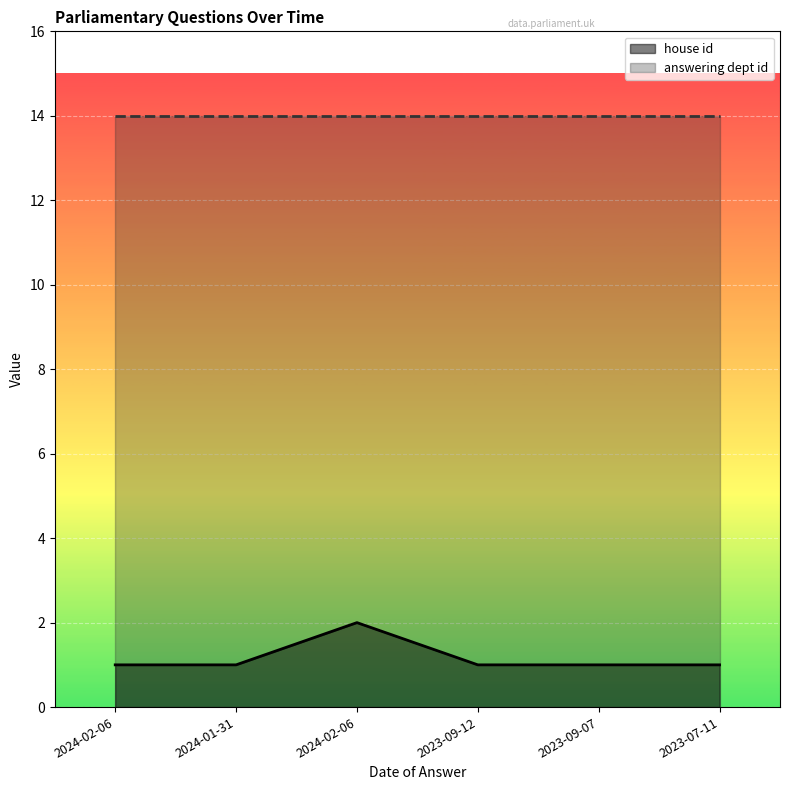

At which label is the value closest to 1?

2024-02-06